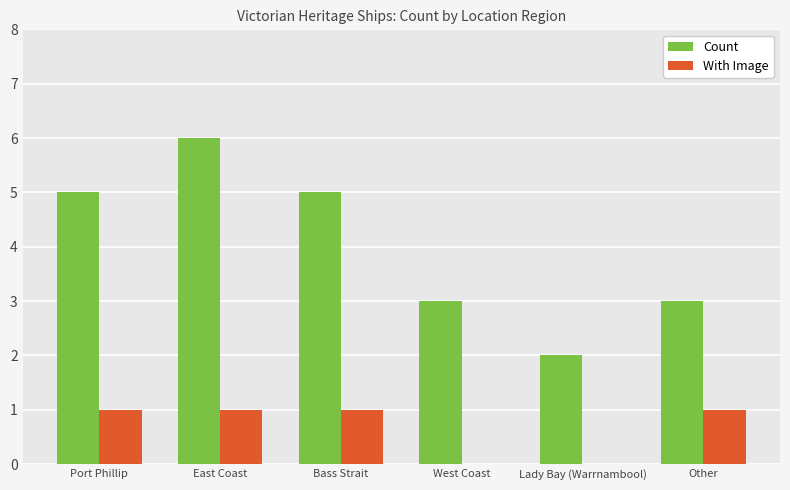

The With Image series shows 1 at East Coast. True or false?

True